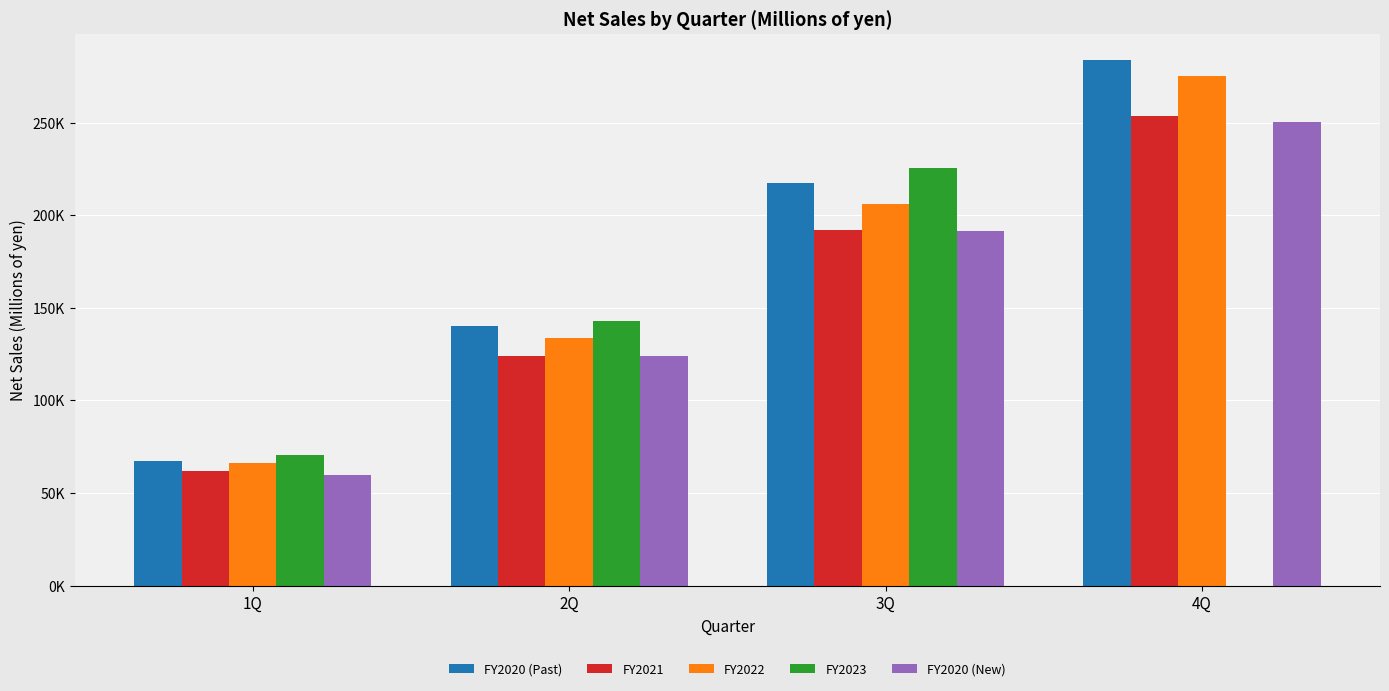

What are all the series names shown in the legend?

FY2020 (Past), FY2021, FY2022, FY2023, FY2020 (New)